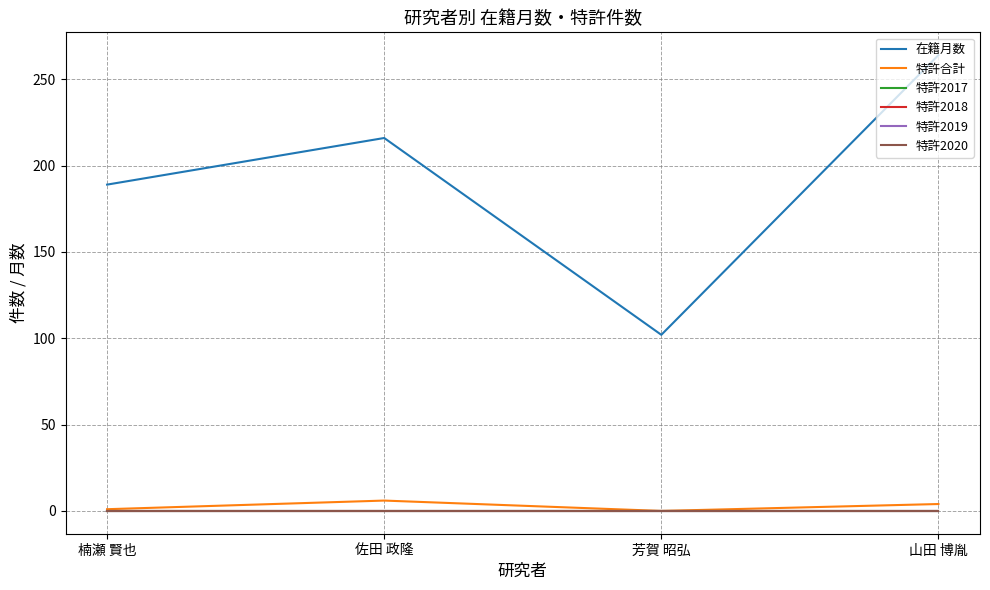

How many 特許合計 values are between 1 and 6?

3